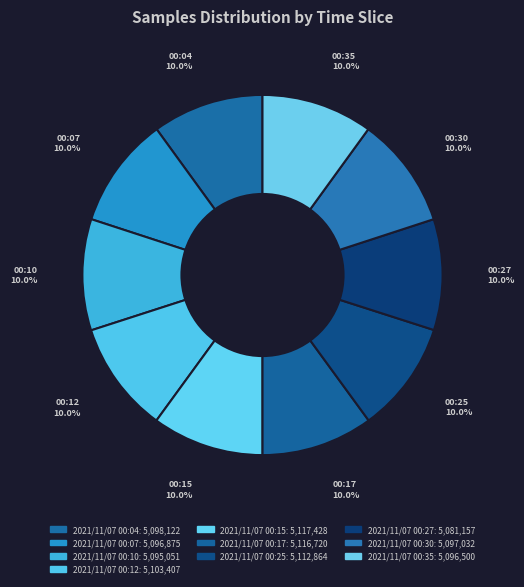

Combined, what portion of the pie is 2021/11/07 00:30 and 2021/11/07 00:17?

20.0%